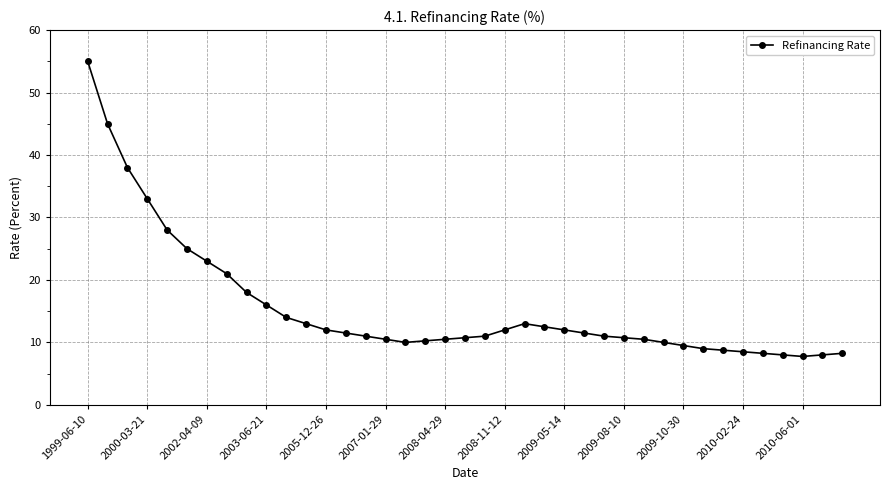

What is the difference between the second highest and second lowest values?

37.0